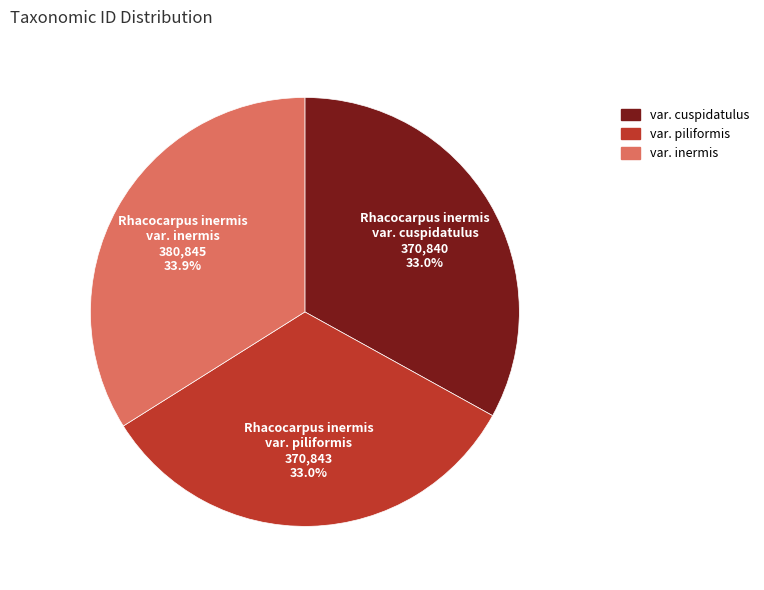

Is there a majority slice in this chart?

No